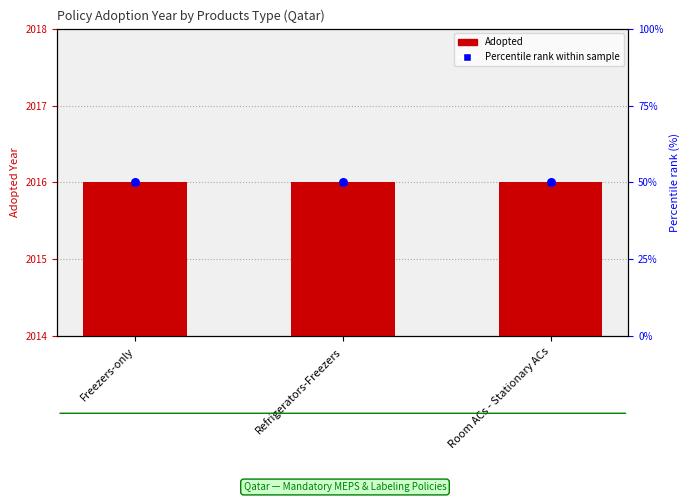

What is the total value across all series at Freezers-only?

2066